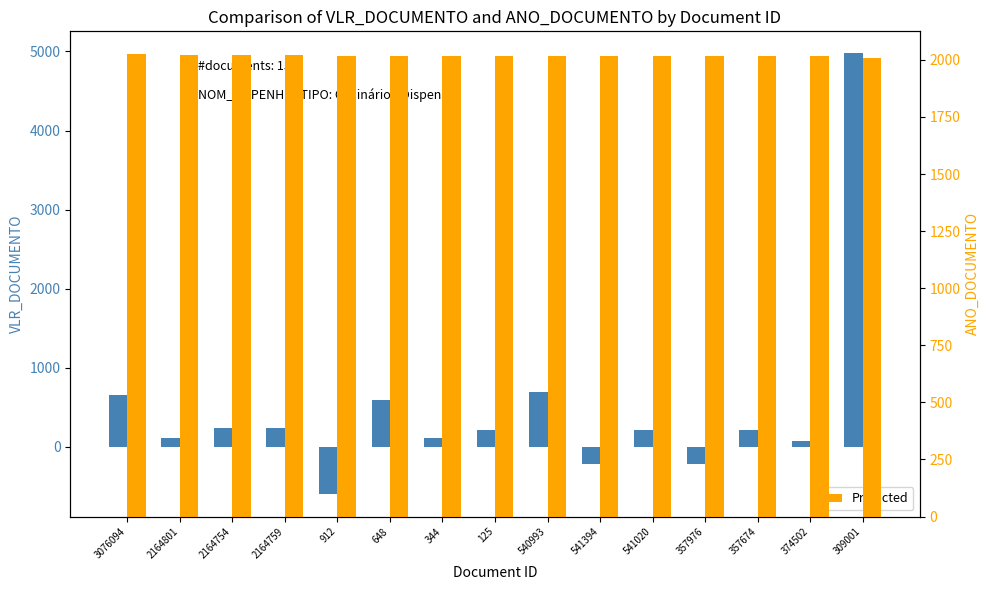

How many categories are shown in the chart?

15